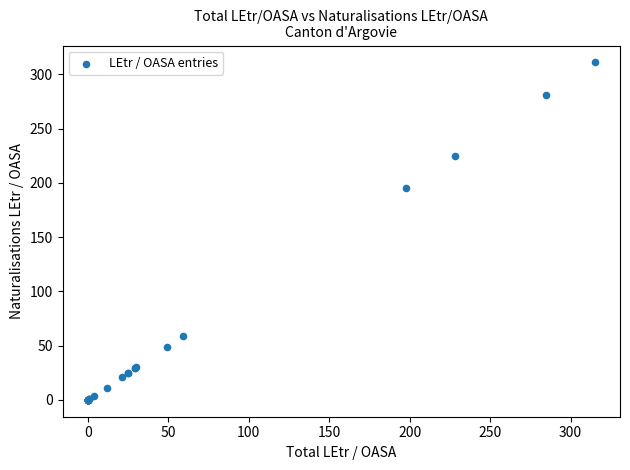

What Y value in the scatter plot is closest to 155?

195